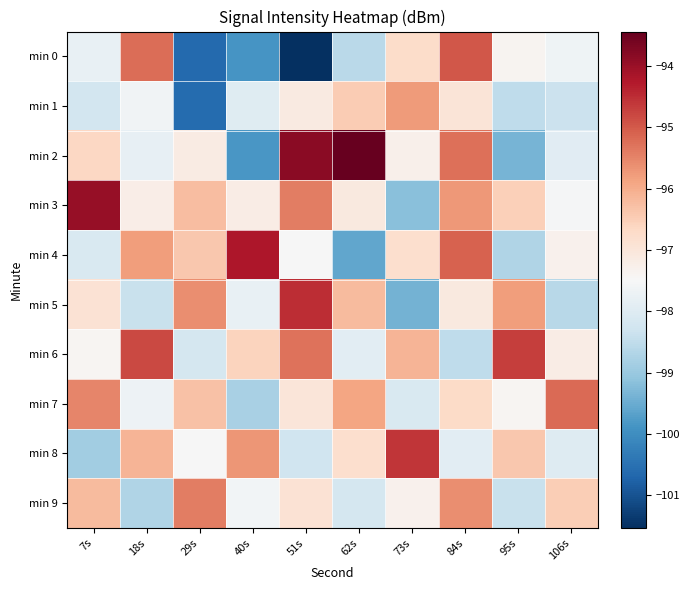

Between 62s and 7s, which is larger?

7s